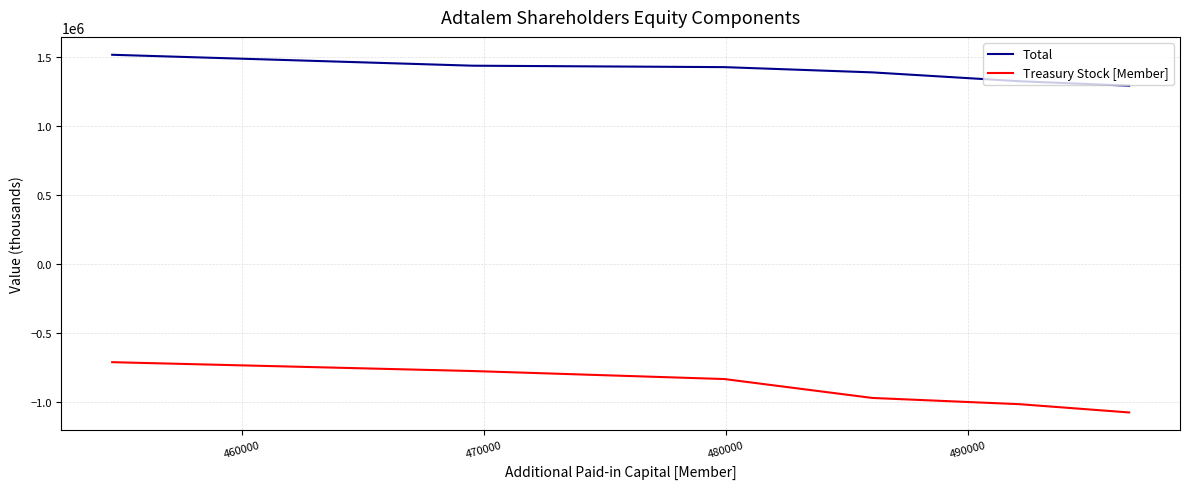

Which series has the largest total across all categories?

Total